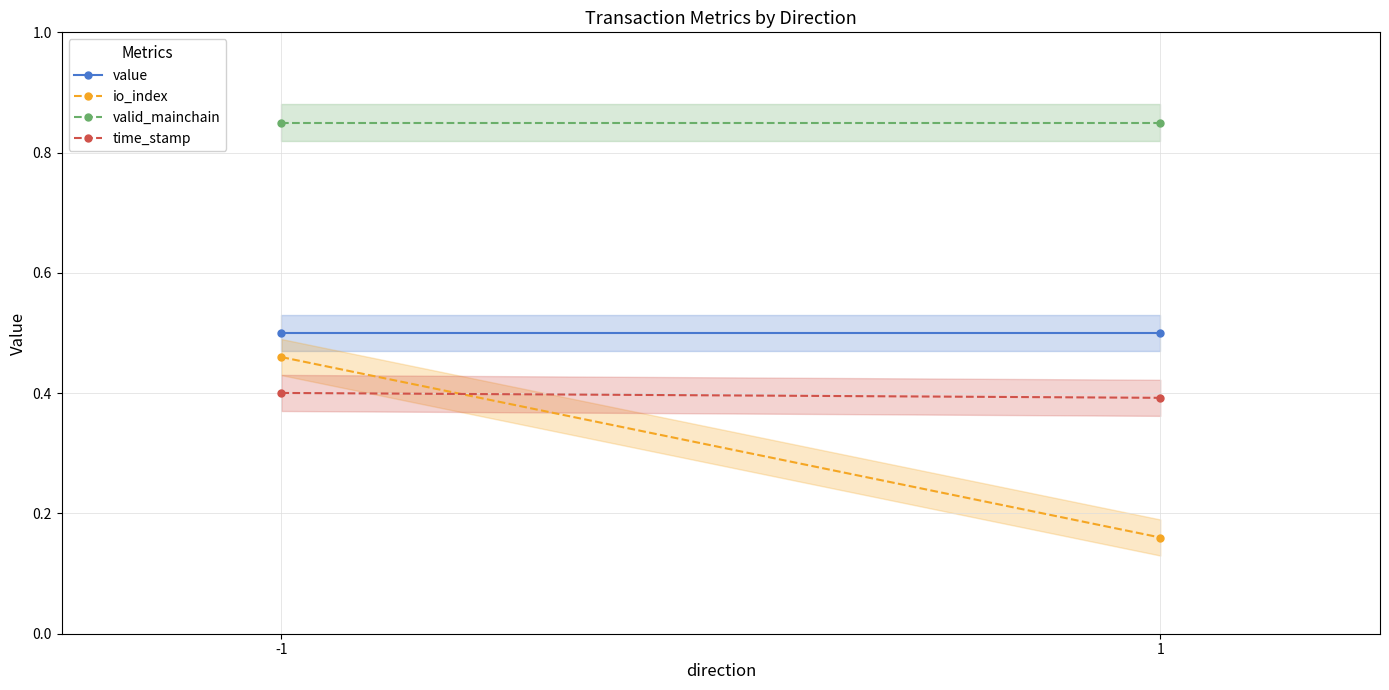

Reading right to left, what are all the values shown in this chart?

value: 1=0.5	-1=0.5
io_index: 1=0.2	-1=0.5
valid_mainchain: 1=0.9	-1=0.9
time_stamp: 1=0.4	-1=0.4